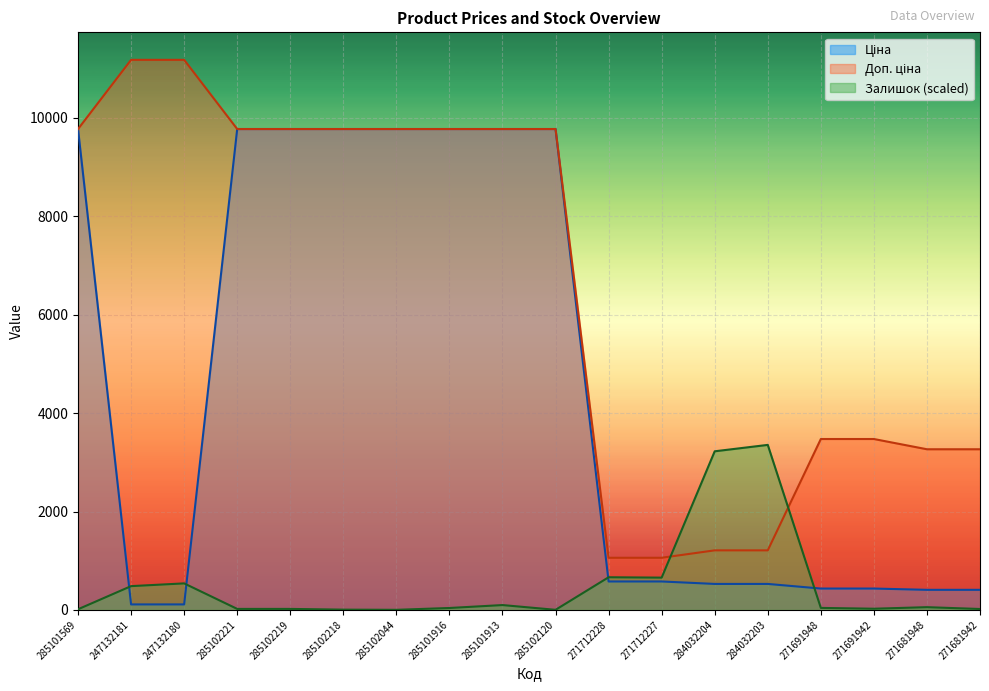

What is the difference between the highest and lowest values at 285102219?

9755.0